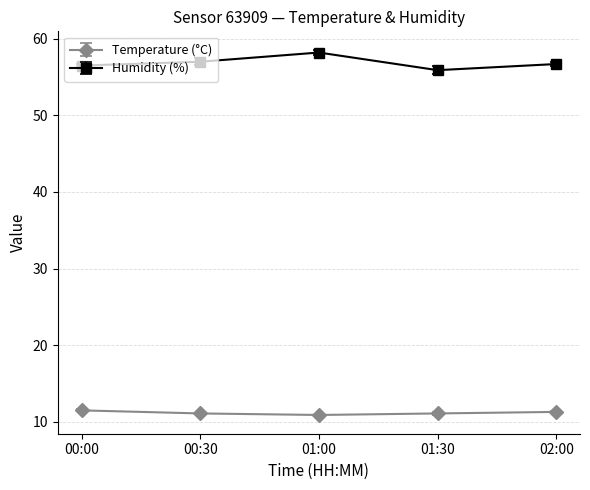

True or false: Temperature (°C) and Humidity (%) cross at least once.

False